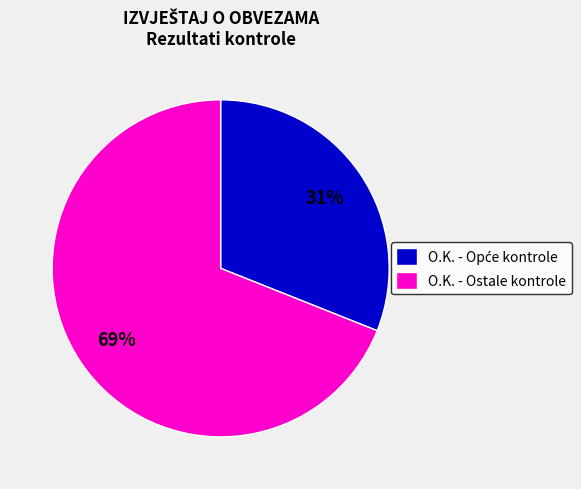

Does any single category account for the majority?

Yes